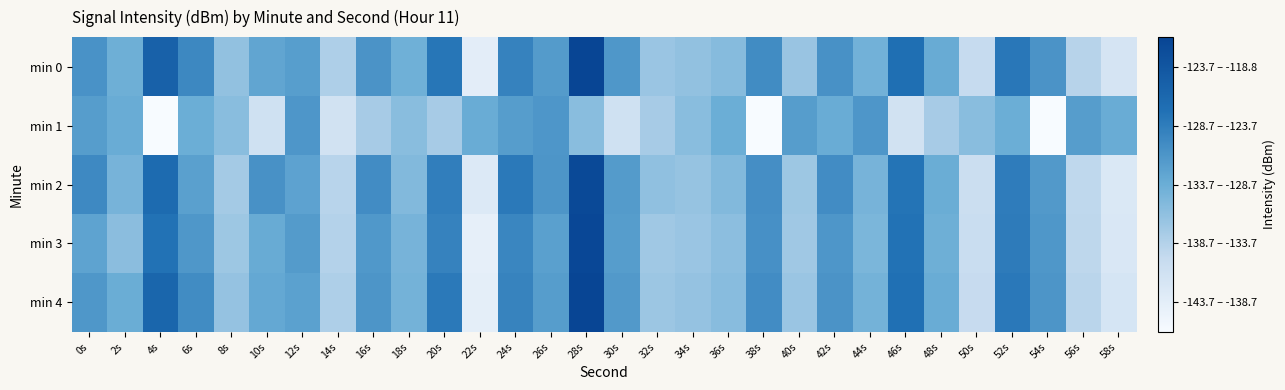

What is the smallest value displayed?

-143.7